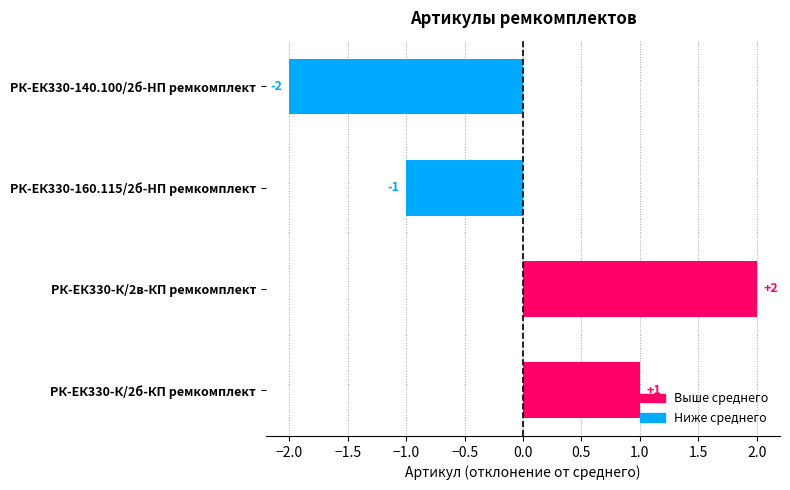

True or false: the data shows 1 at РК-ЕК330-К/2в-КП ремкомплект.

False